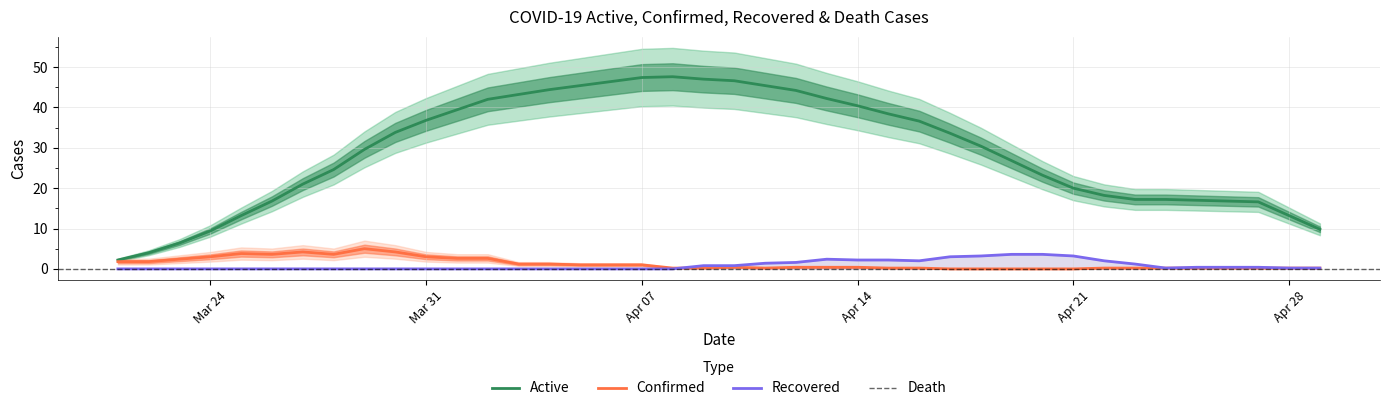

True or false: Confirmed and Active cross at least once.

False